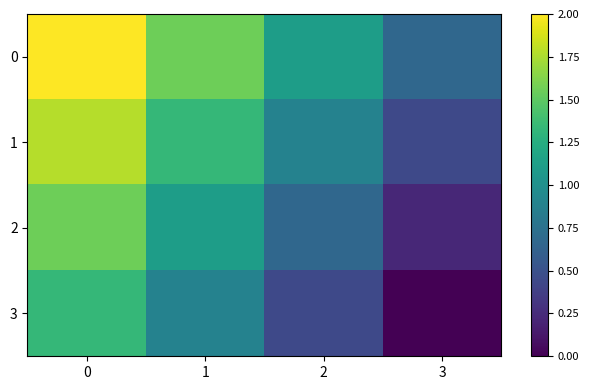

Reading left to right, list all the values displayed in this chart.

0: 0=2.0	1=1.6	2=1.1	3=0.7
1: 0=1.8	1=1.3	2=0.9	3=0.4
2: 0=1.6	1=1.1	2=0.7	3=0.2
3: 0=1.3	1=0.9	2=0.4	3=0.0